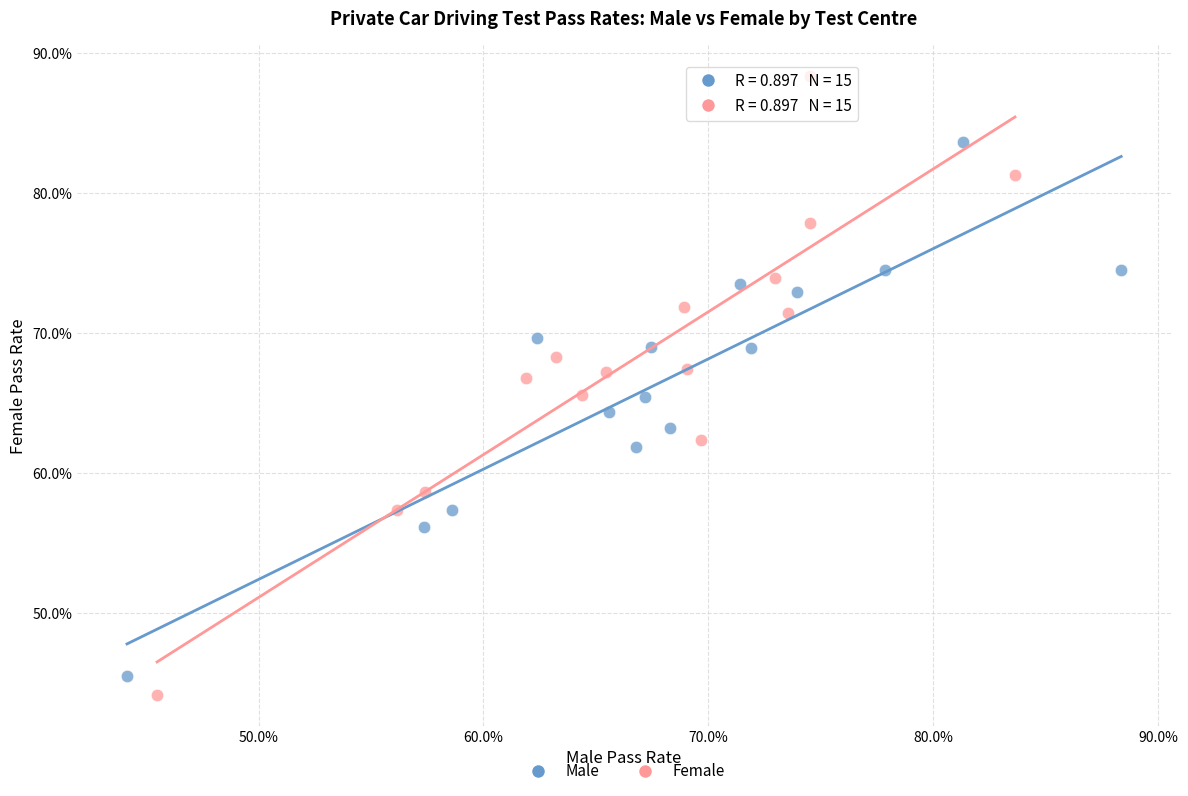

Which series reaches the maximum Y coordinate?

Female